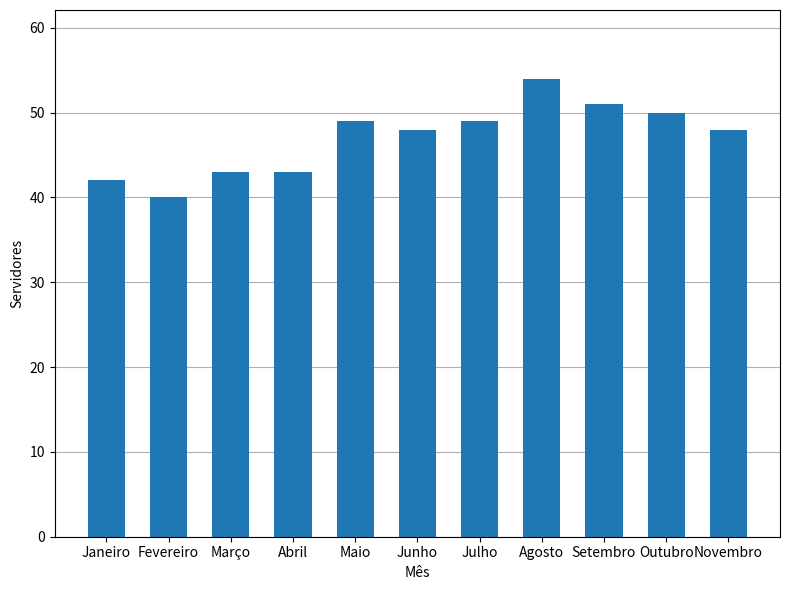

Reading right to left, transcribe all the data shown in this chart.

48	50	51	54	49	48	49	43	43	40	42